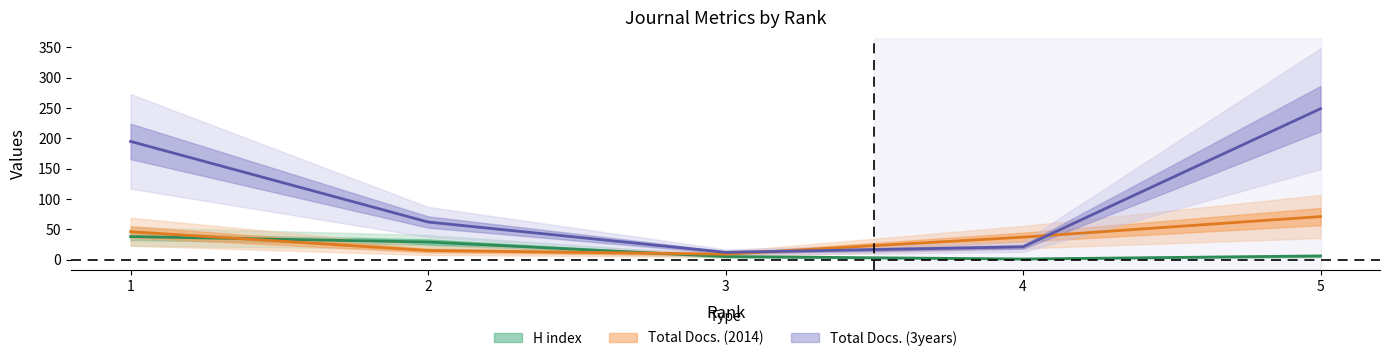

Which series has the largest range (max minus min)?

Total Docs. (3years)